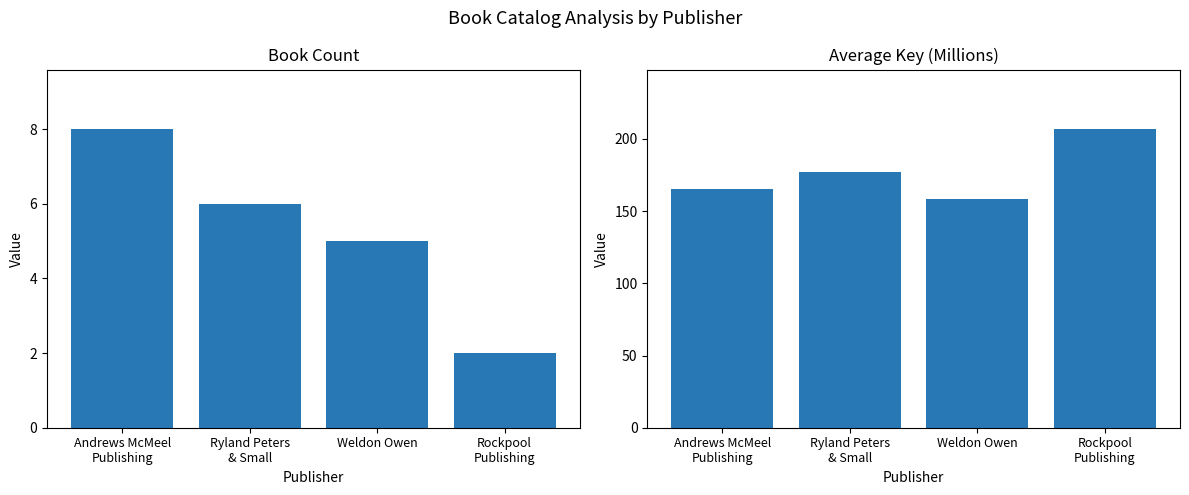

At which category is the sum across all series the highest?

Rockpool
Publishing